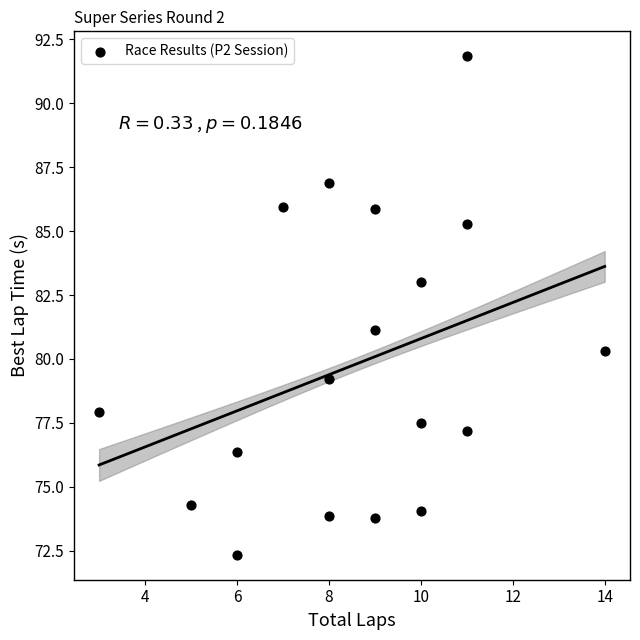

What is the range of Y values (max minus min)?

19.5